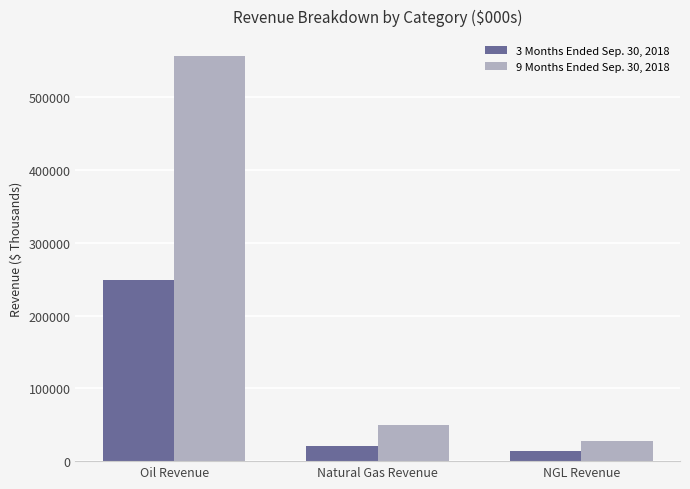

What is the sum of the 3 Months Ended Sep. 30, 2018 values at Natural Gas Revenue and NGL Revenue?

34768